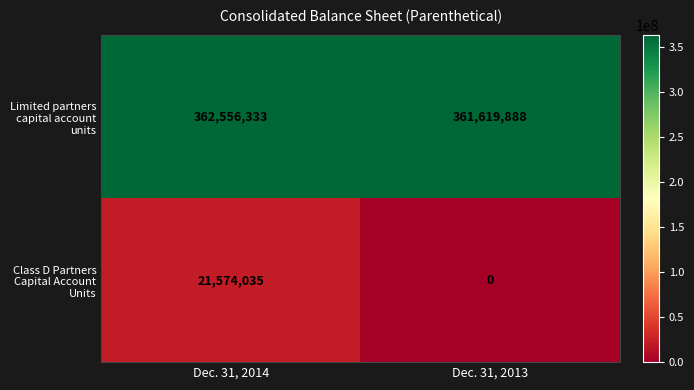

What is the spread (max minus min) of values at Dec. 31, 2014?

340982298